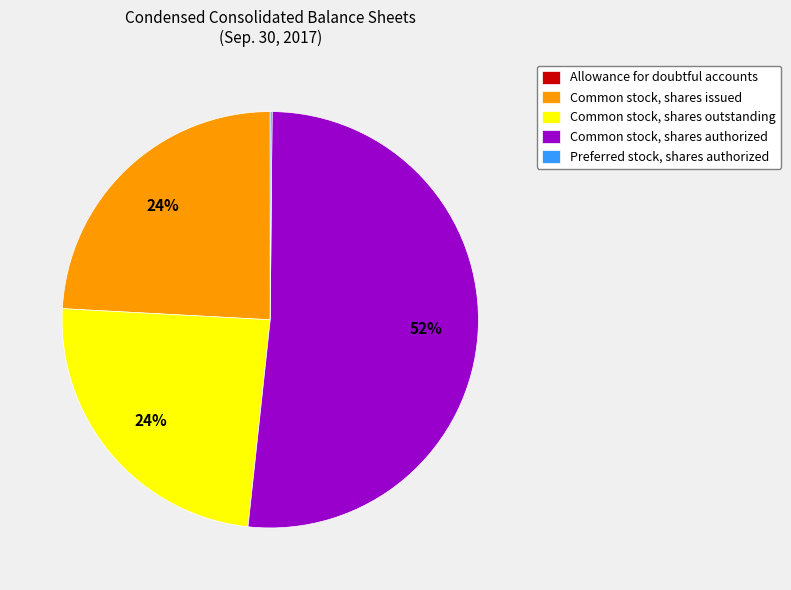

What percentage is the Common stock, shares authorized slice, to the nearest percent?

52%